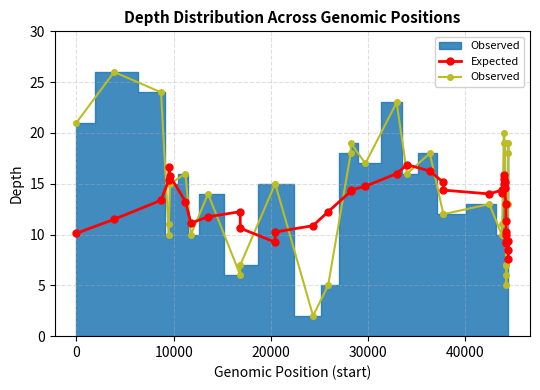

What is the value of the Expected point at the 28th from the left?

15.9